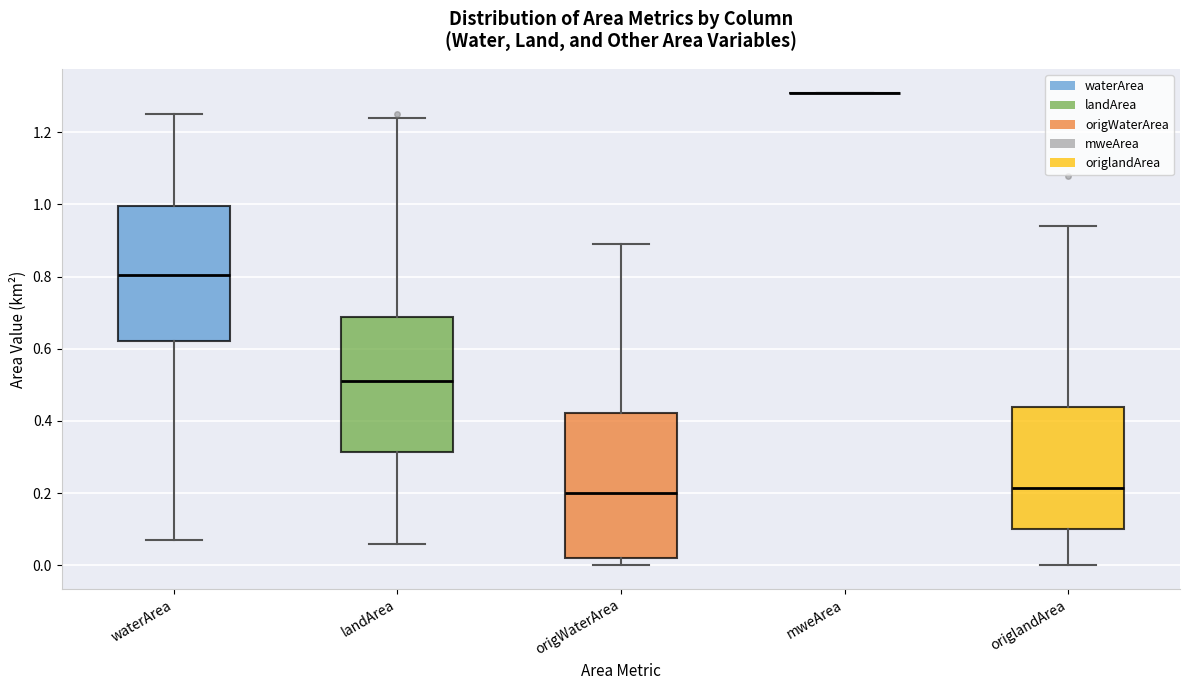

Reading left to right, read every box against the y-axis: the position of its median line, the range the box covers, and the ends of its whiskers. The values are not printed on the chart, so give them approximately, as read against the axis.

waterArea: median 0.80, box 0.62 to 1.00, whiskers 0.08 to 1.26
landArea: median 0.52, box 0.32 to 0.68, whiskers 0.06 to 1.24
origWaterArea: median 0.20, box 0.02 to 0.42, whiskers 0.00 to 0.90
mweArea: box collapsed to a line at 1.32, whiskers 1.32 to 1.32
origlandArea: median 0.22, box 0.10 to 0.44, whiskers 0.00 to 0.94